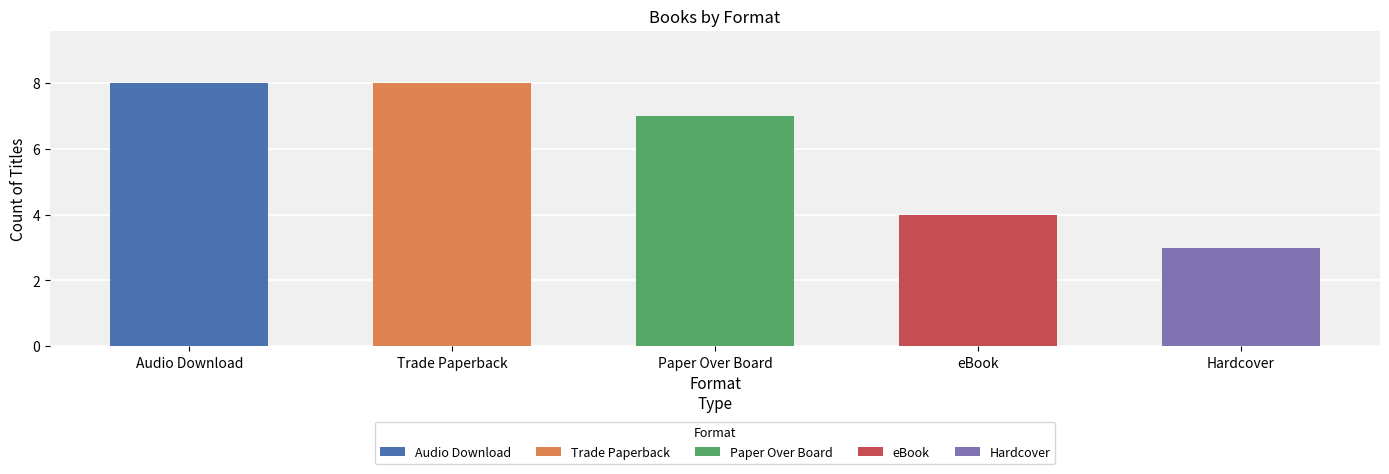

What is the label of the 5th bar from the left?

Hardcover